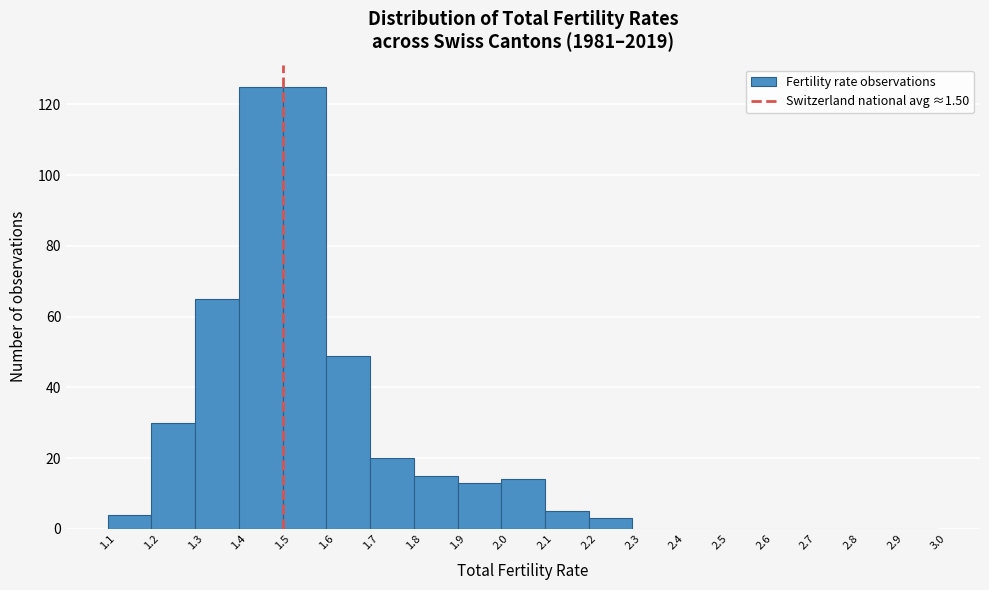

How tall is the bar that spans 2.0 to 2.1 on the x-axis? The values are not printed on the chart, so give them approximately, as read against the axis.

14